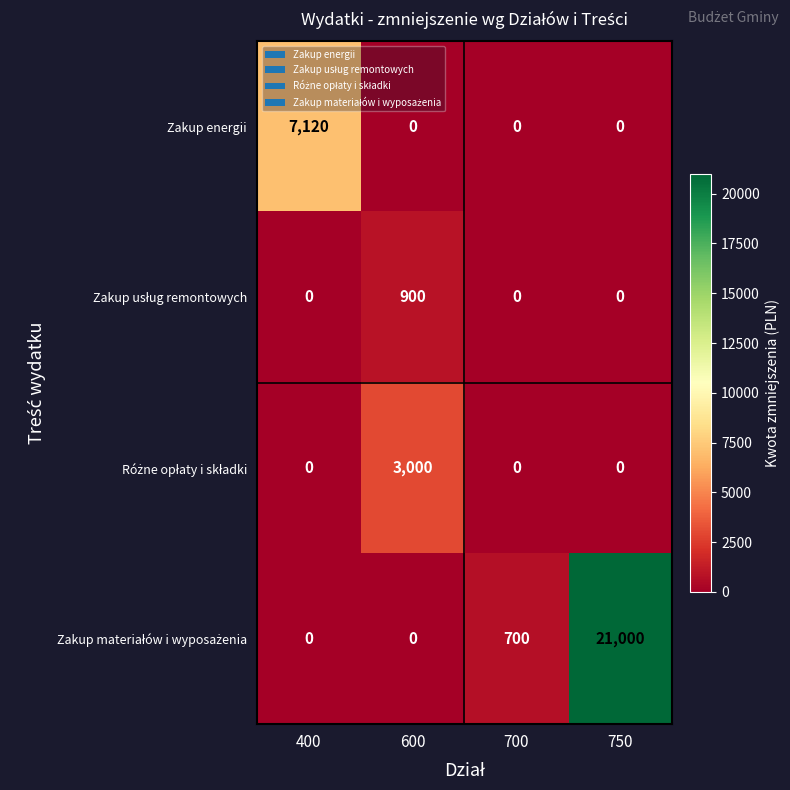

At which category is the sum across all series the highest?

750